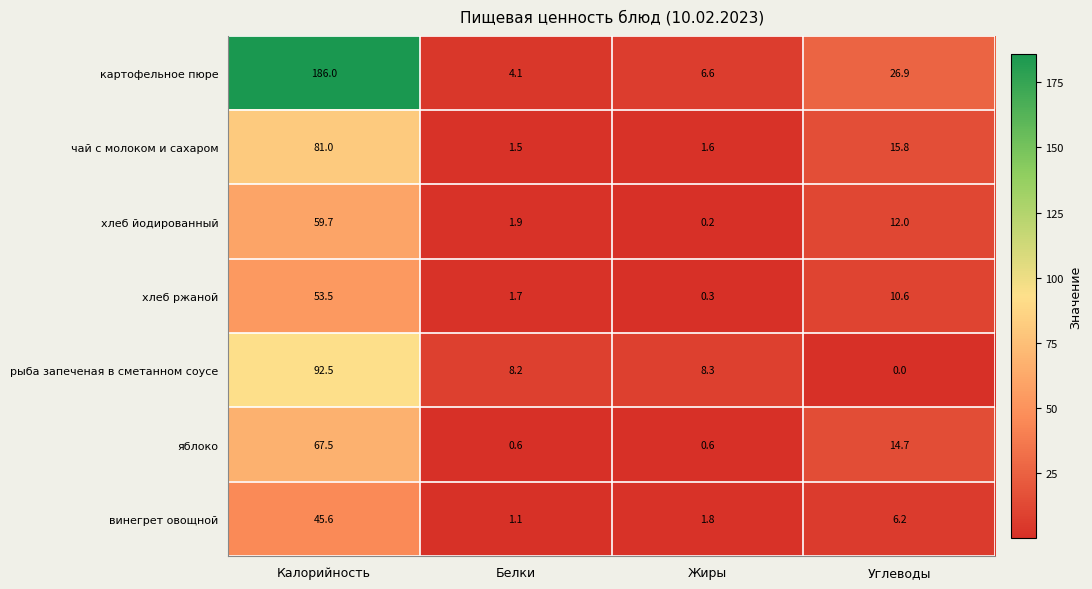

The хлеб йодированный series shows 0.2 at Жиры. True or false?

True